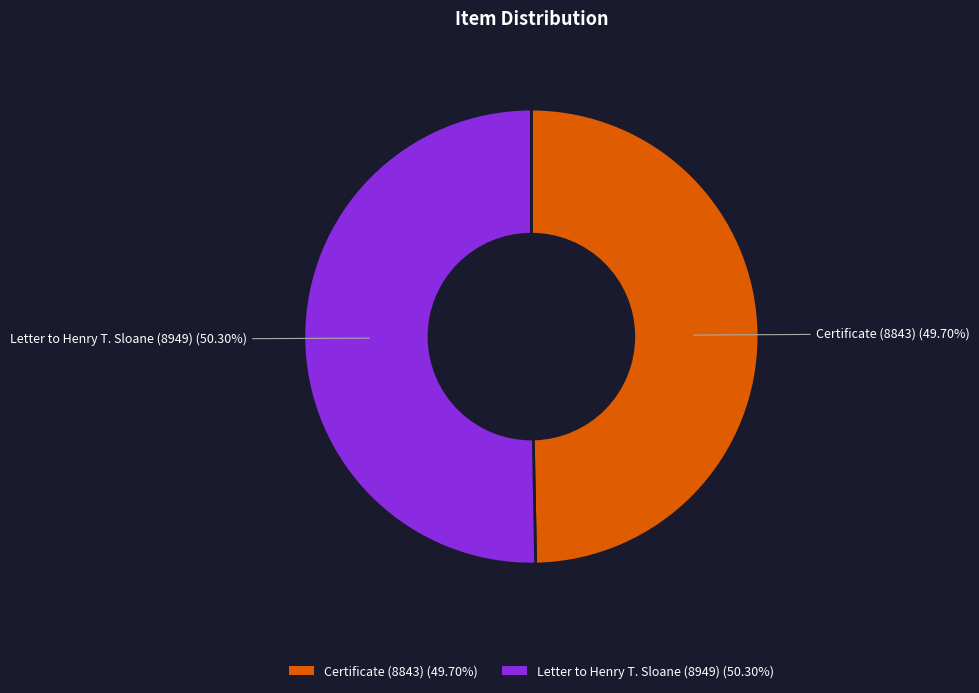

Rank the categories by value from highest to lowest.

Letter to Henry T. Sloane (8949), Certificate (8843)